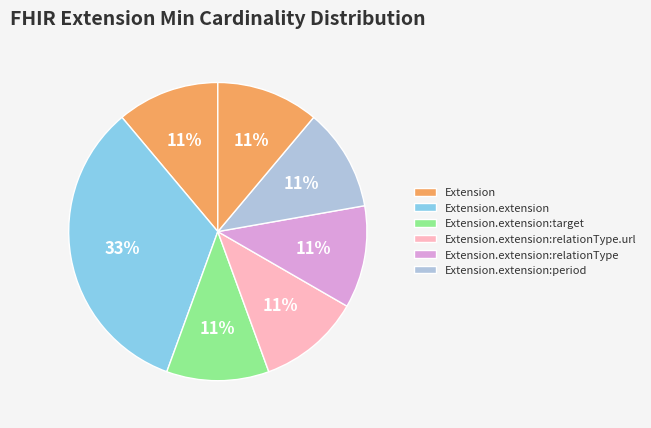

How many slices are in this pie chart?

7